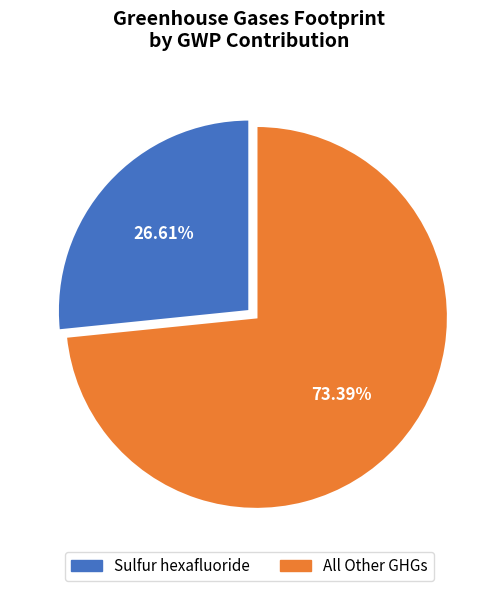

Is there a majority slice in this chart?

Yes